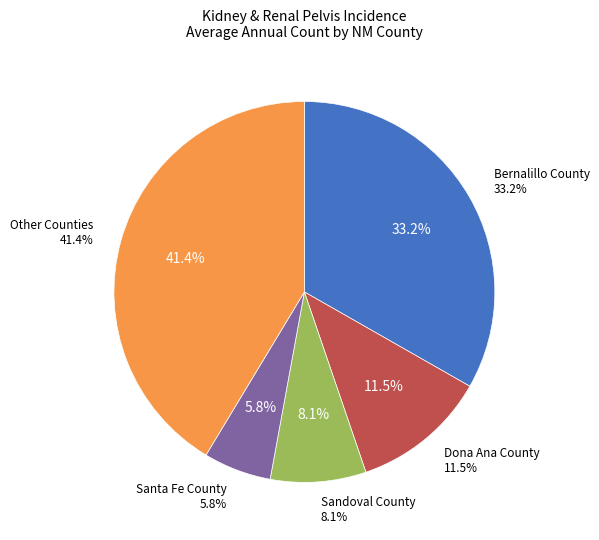

The Rio Arriba County slice represents 16% of the pie. True or false?

False